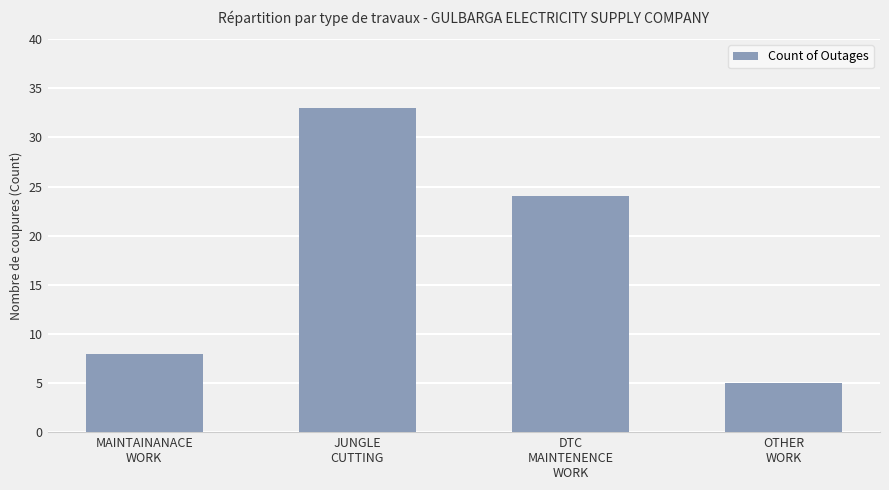

Which label corresponds to the largest value in the chart?

JUNGLE
CUTTING